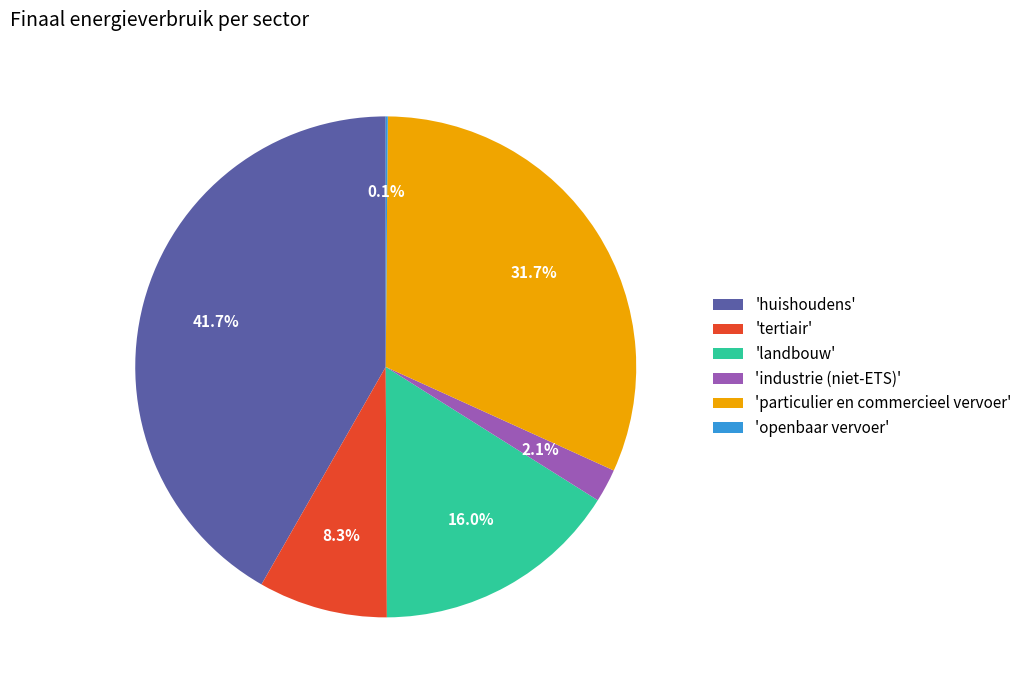

Is there any slice that represents more than half of the pie?

No